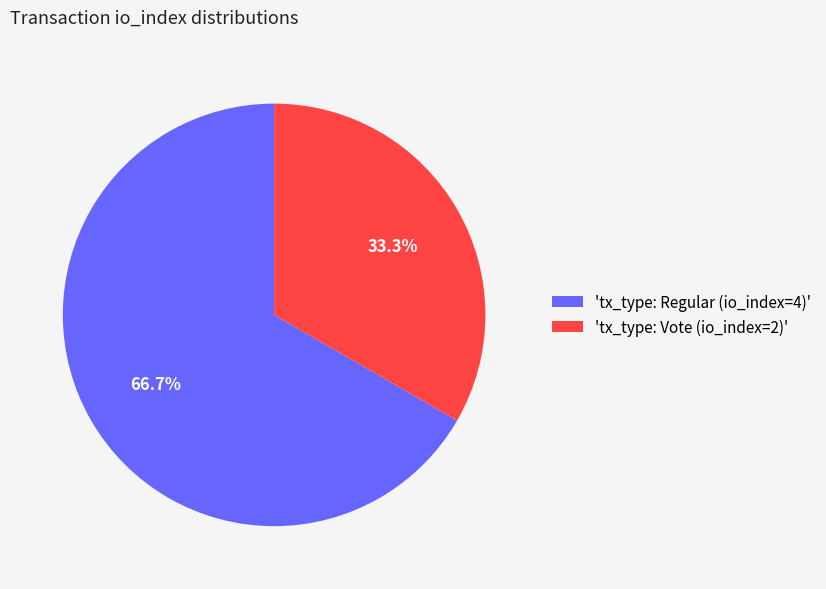

Is the sum of 'tx_type: Vote (io_index=2)' and 'tx_type: Regular (io_index=4)' greater than half?

Yes